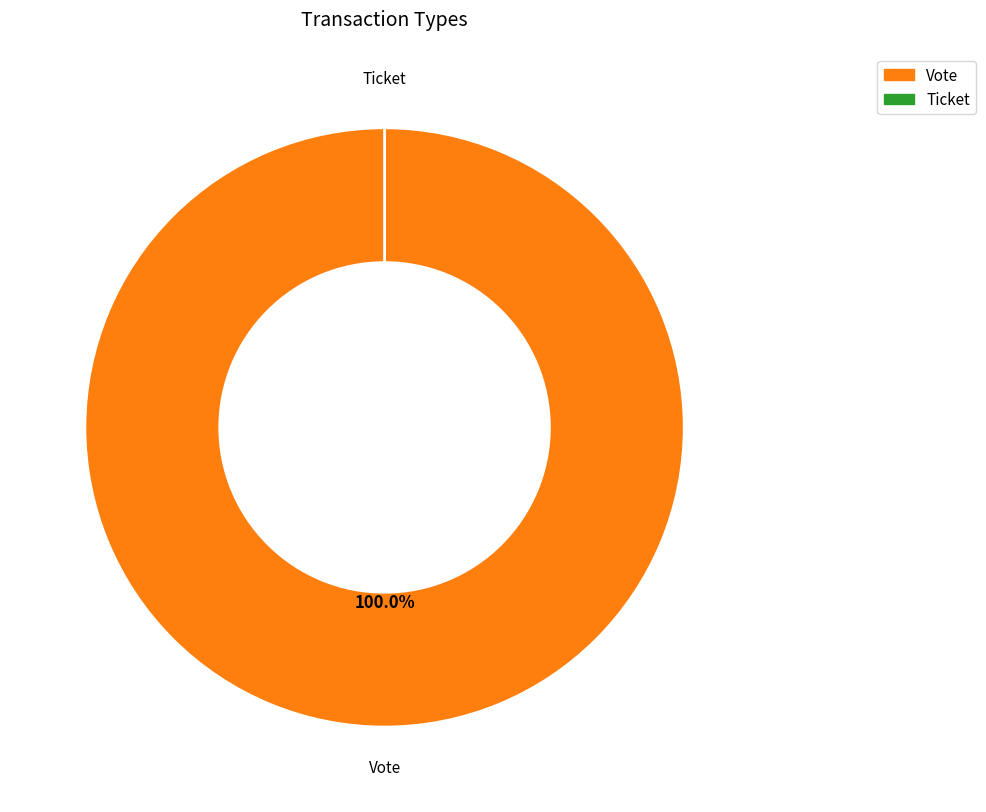

How many slices are in this pie chart?

2